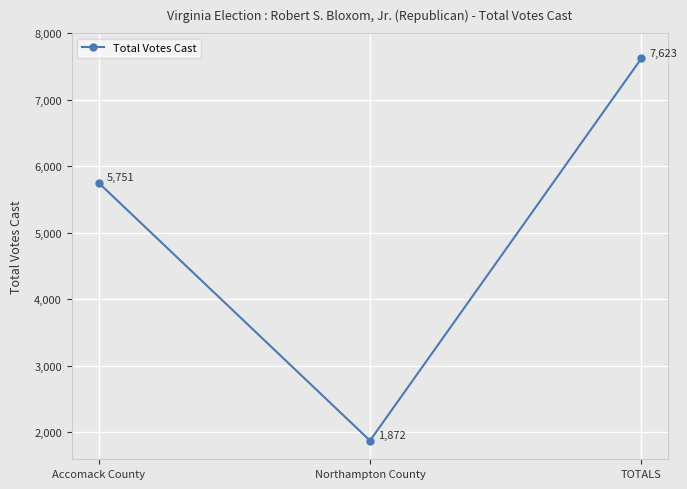

What is the sum of the values at Accomack County and Northampton County?

7623